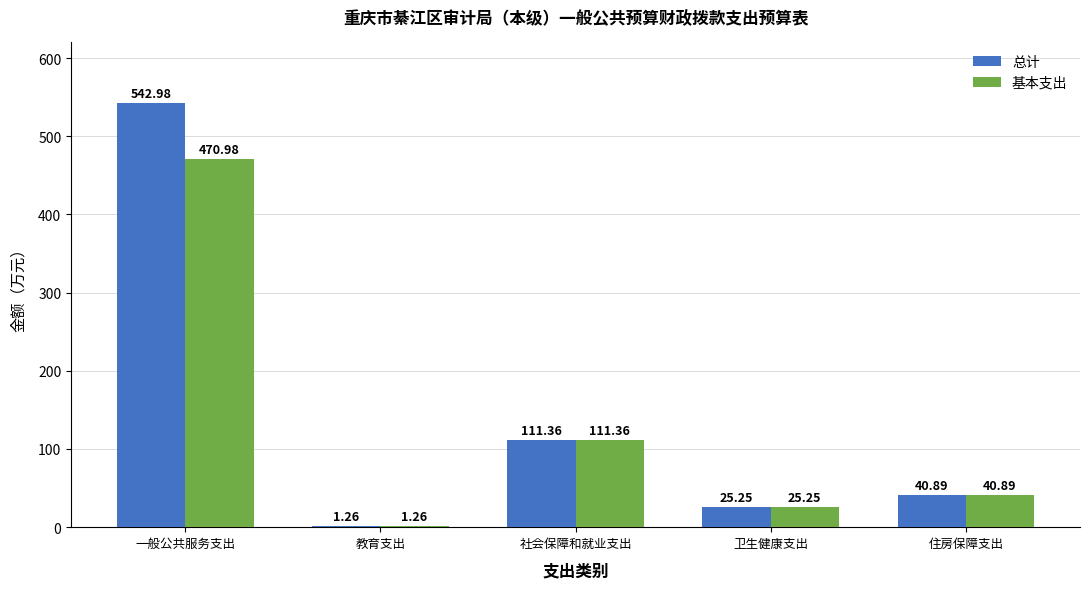

Which series changed the most between 一般公共服务支出 and 住房保障支出?

总计